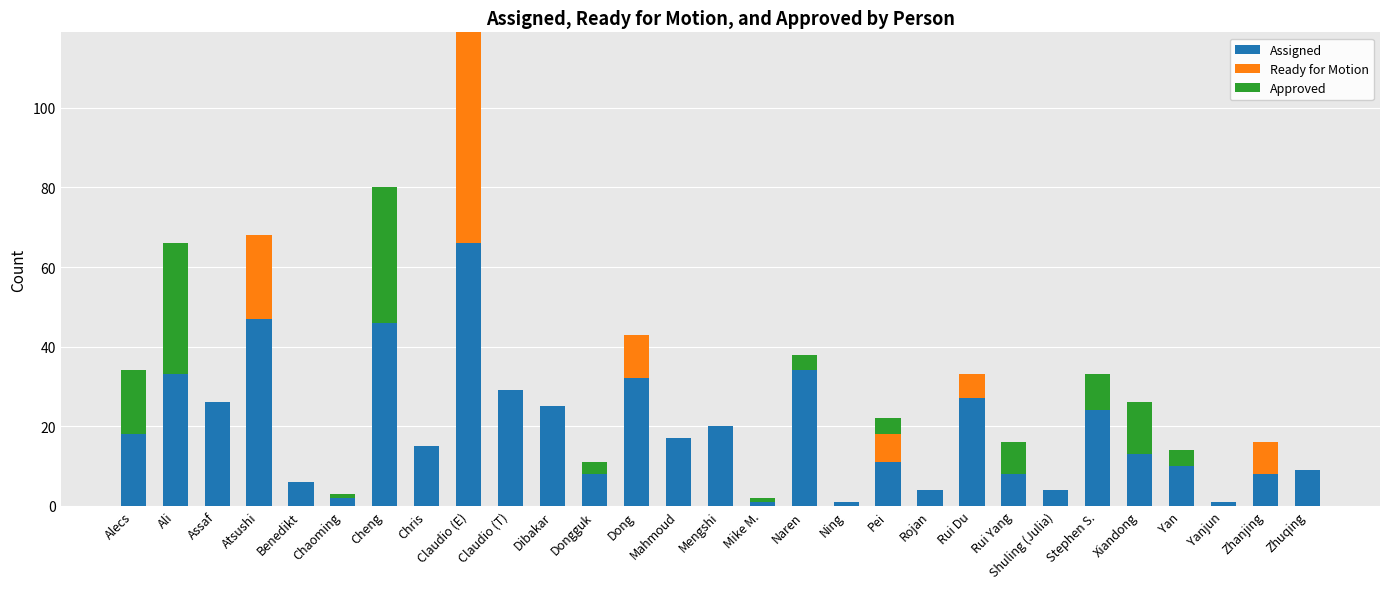

At which category is the sum across all series the highest?

Claudio (E)